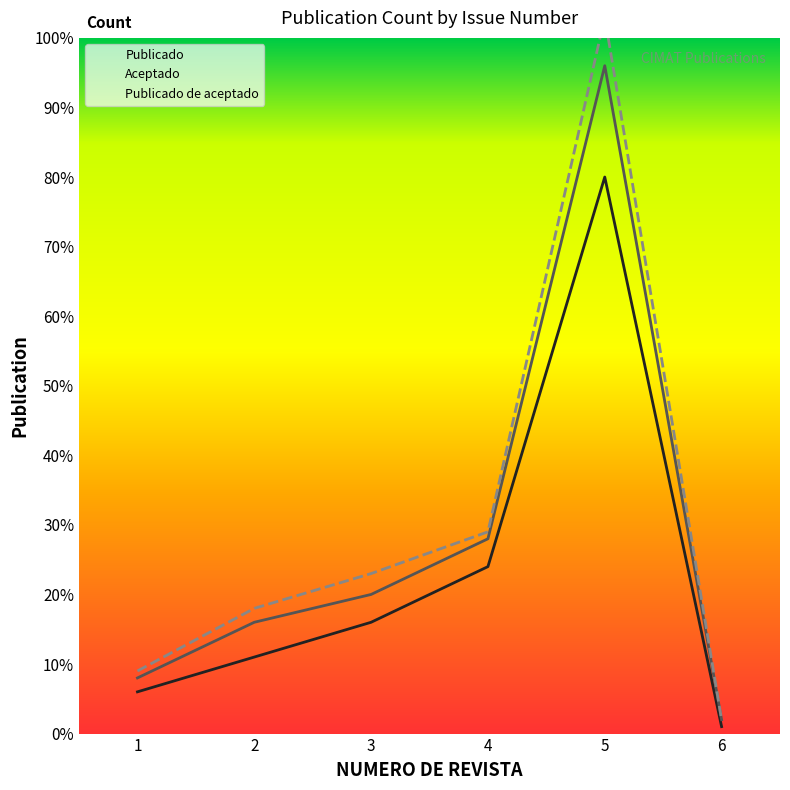

What is the difference between the second highest and minimum values in the Publicado series?

23